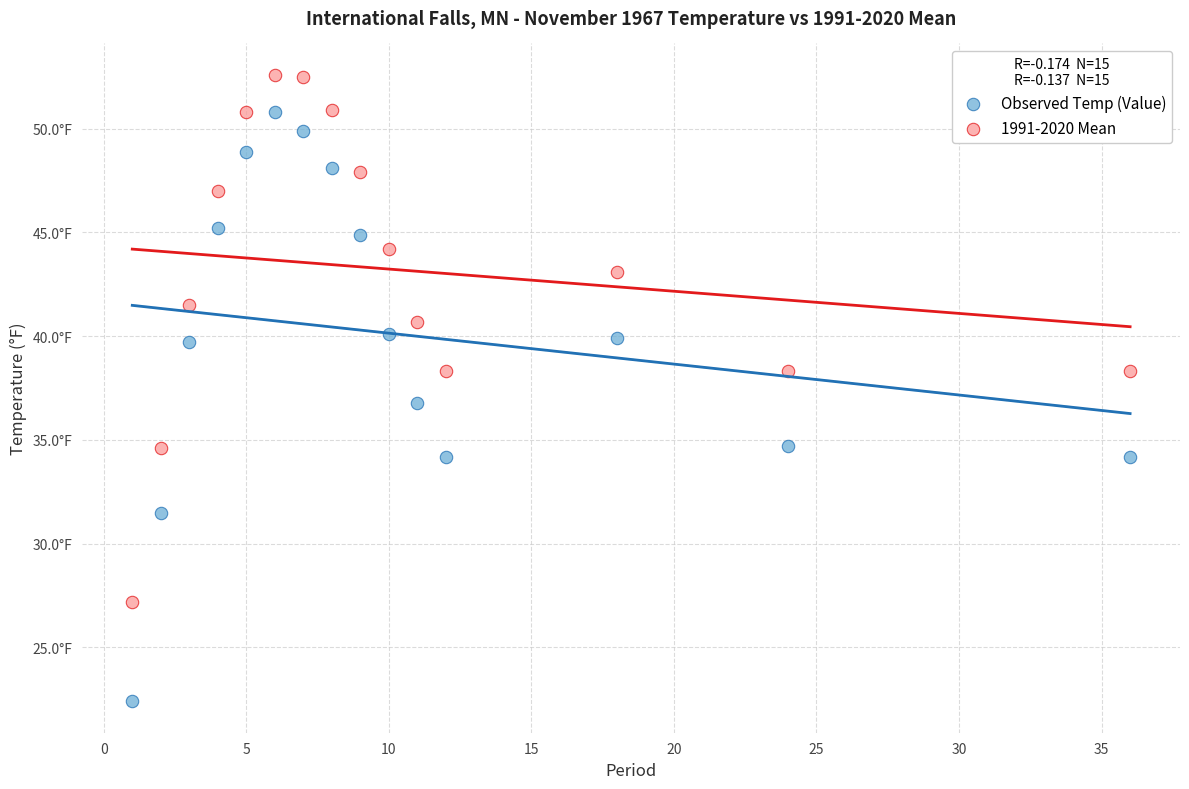

Which series contains the lowest Y value?

Observed Temp (Value)